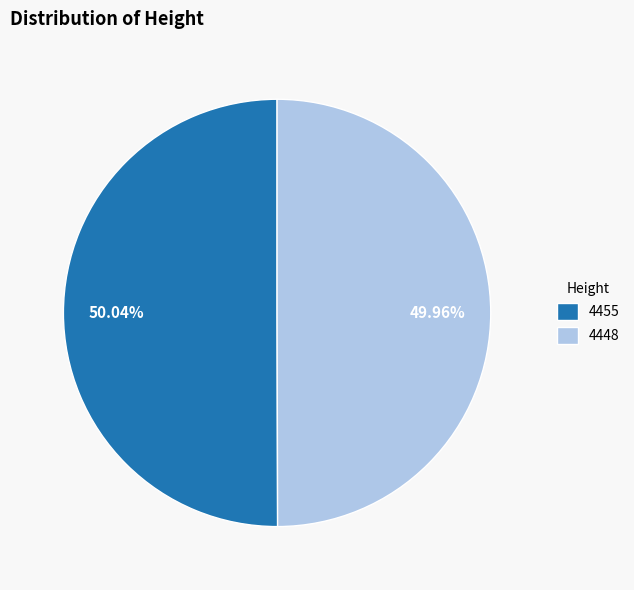

Approximately how many times larger is the value at 4448 compared to 4455?

1.0